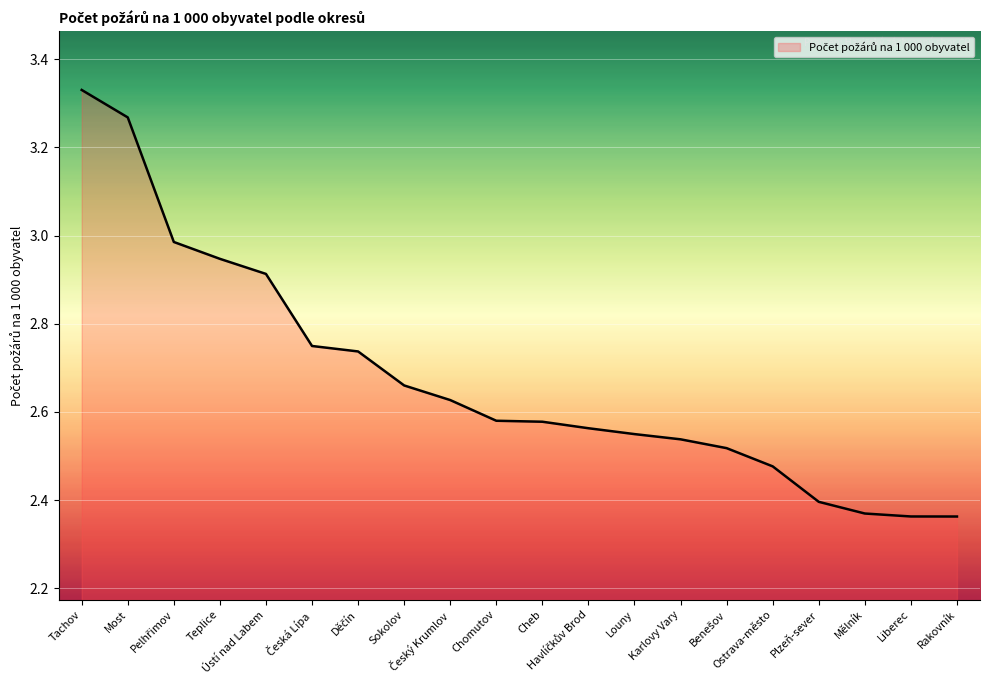

What is the change in value from Pelhřimov to Česká Lípa?

-0.2